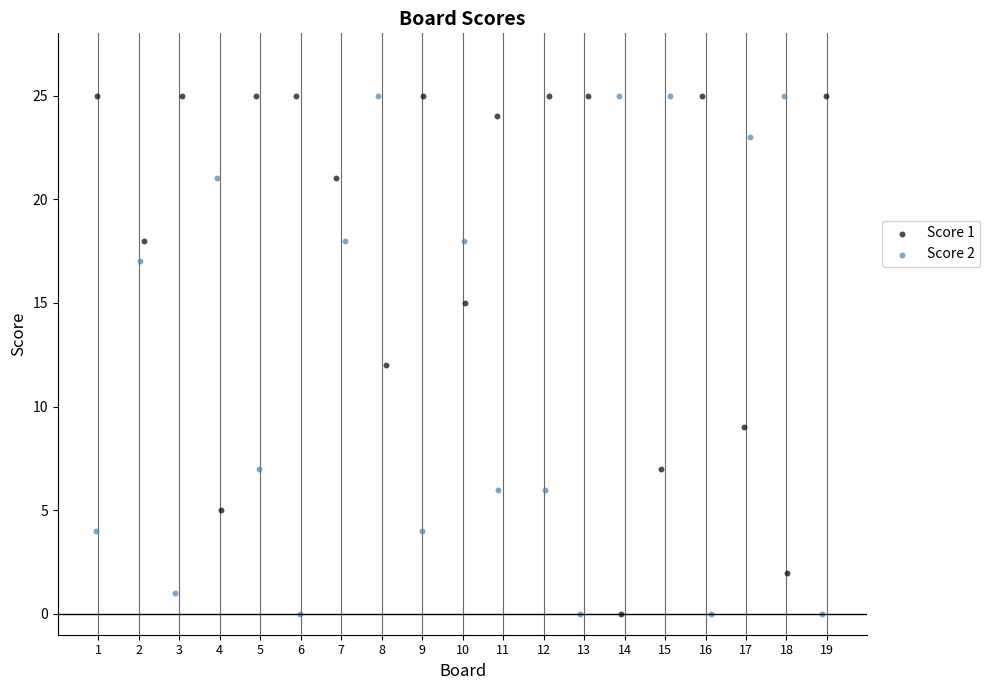

What are all the series names shown in the legend?

Score 1, Score 2